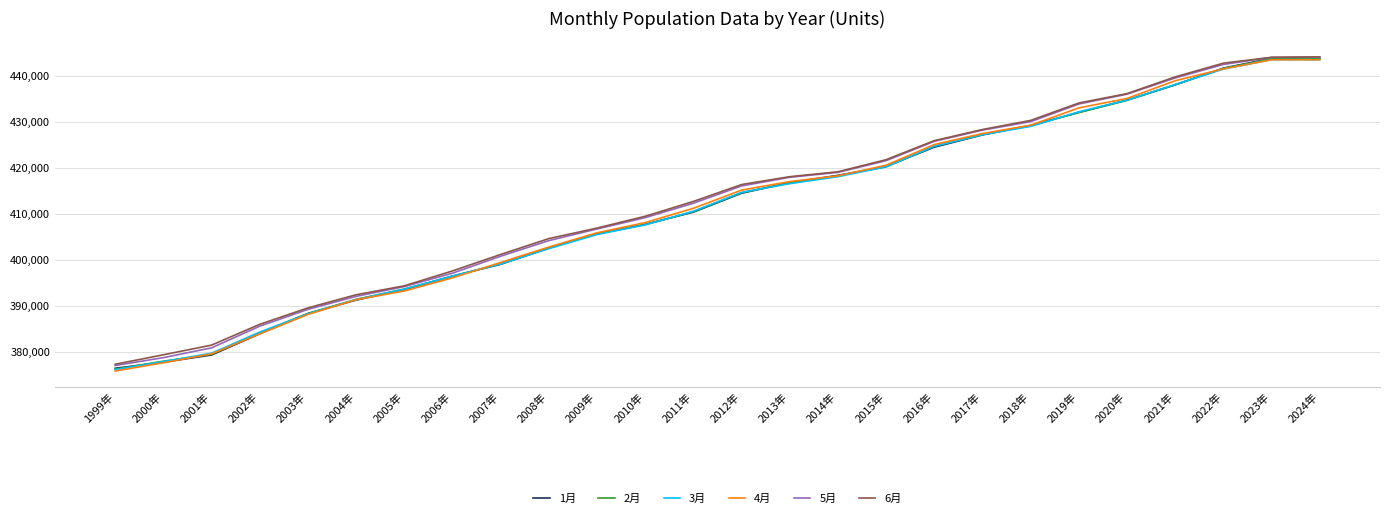

Between 2005年 and 2023年, which series saw the biggest shift?

1月